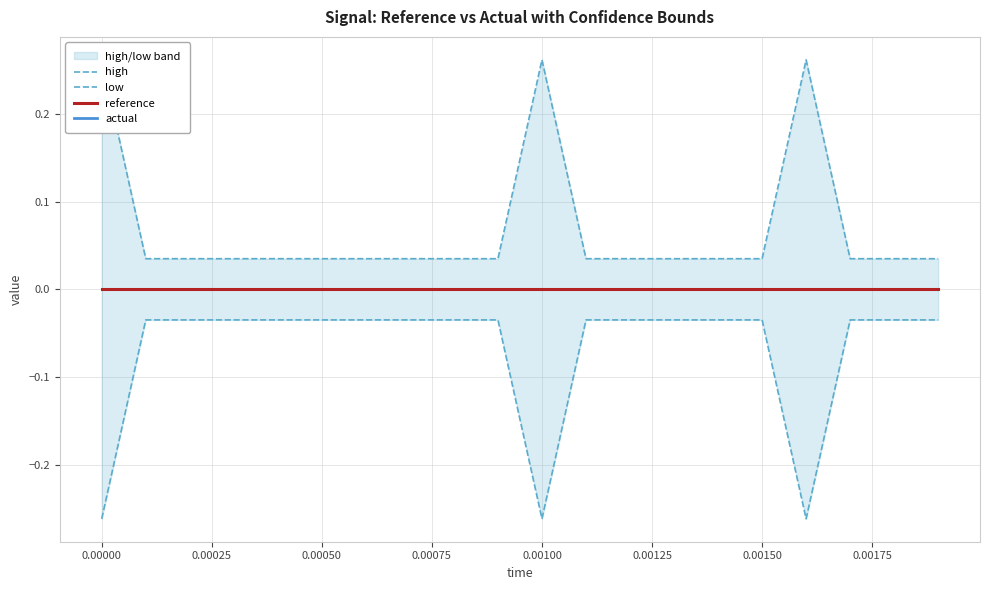

The high series shows 0.0 at 0.00175. True or false?

True